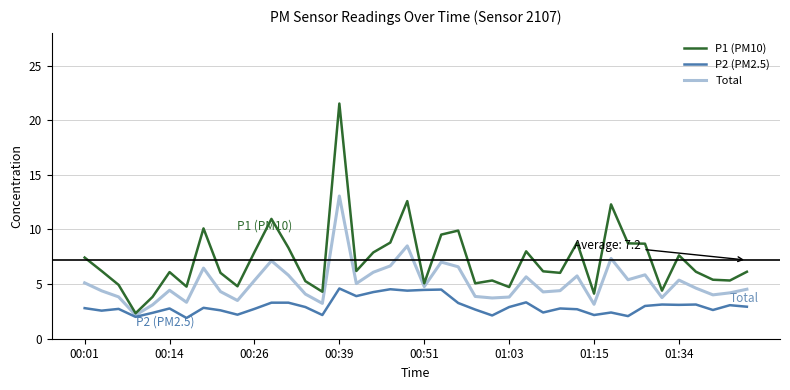

What is the maximum value shown in the chart?

21.5